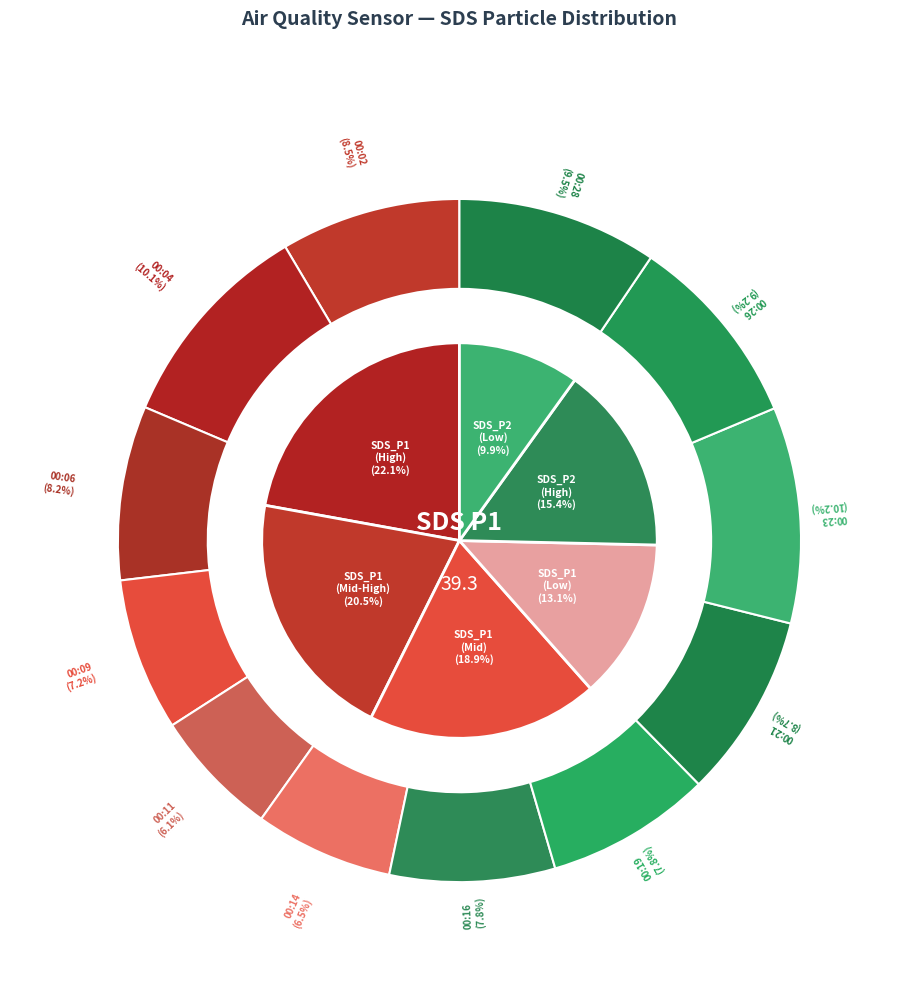

What is the smallest slice in the pie chart?

00:11